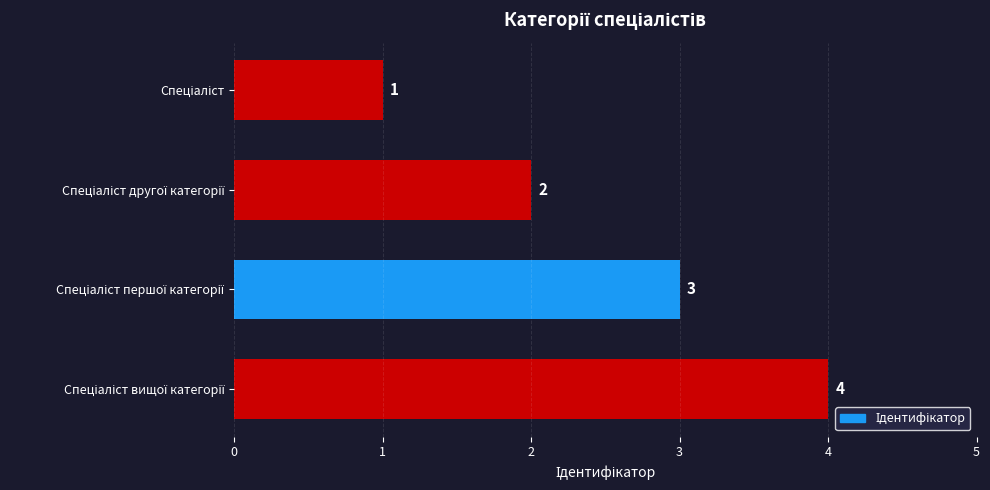

What is the greatest value displayed?

4